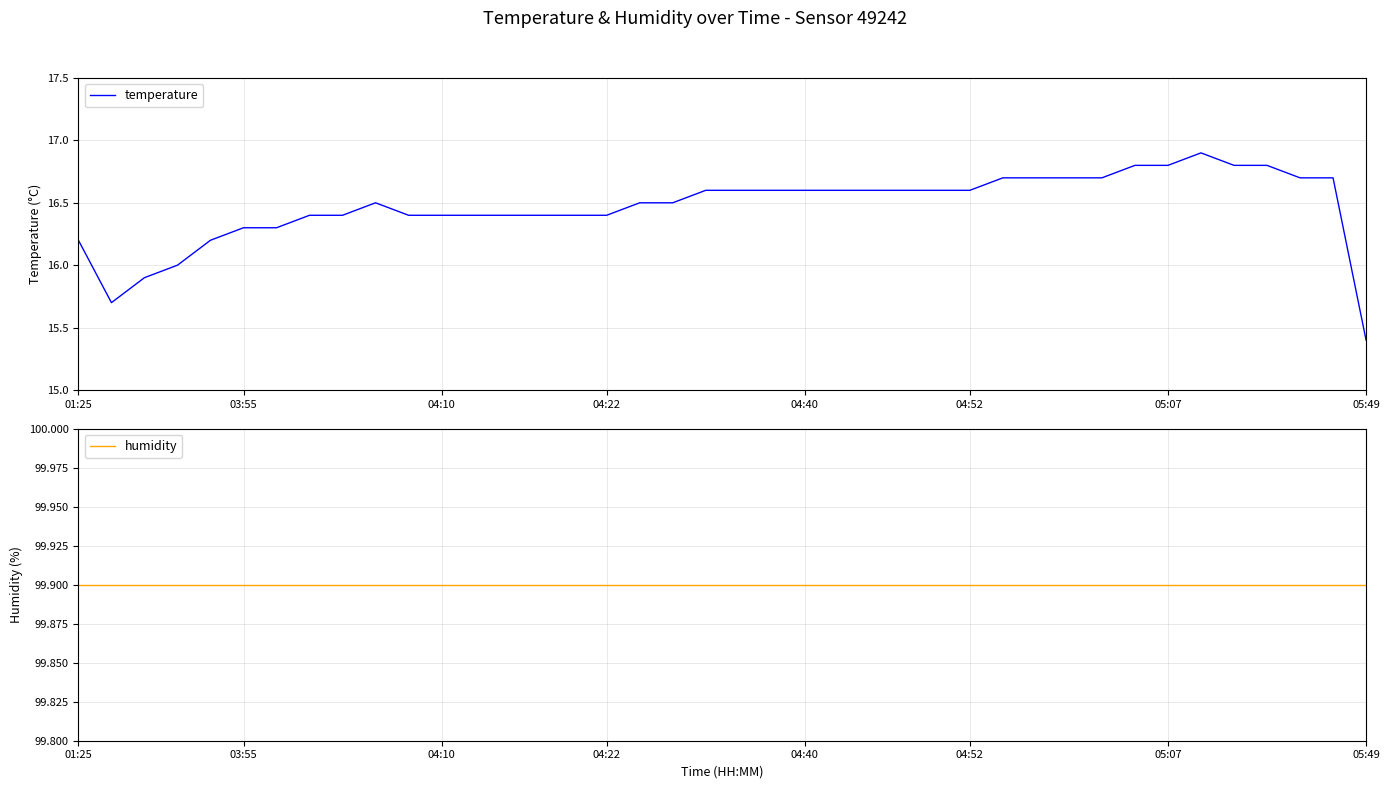

At which category does temperature reach its first local peak?

9